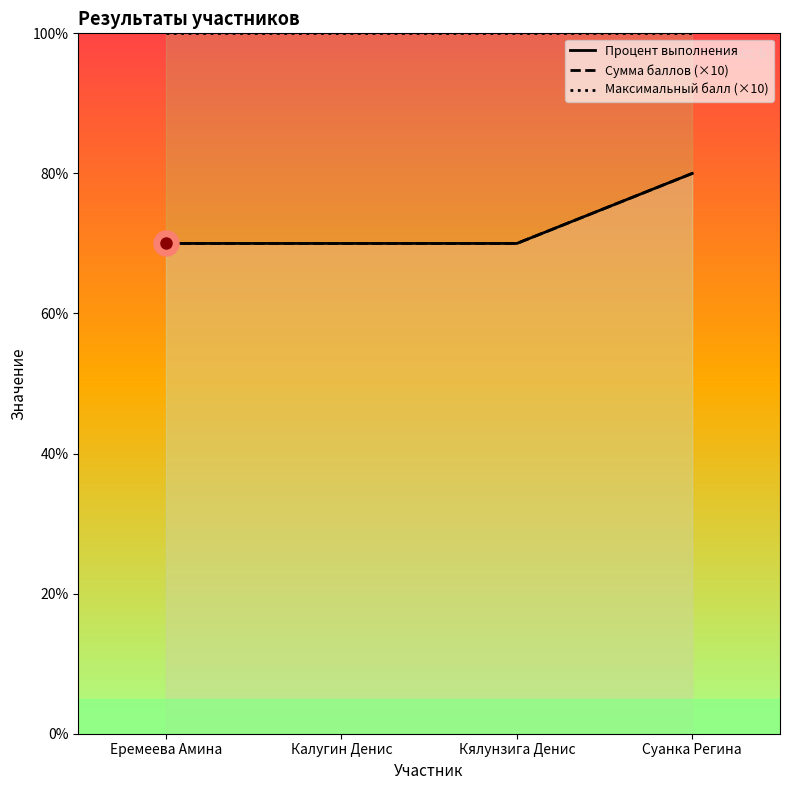

True or false: Процент выполнения has a value of 32 at Суанка Регина.

False